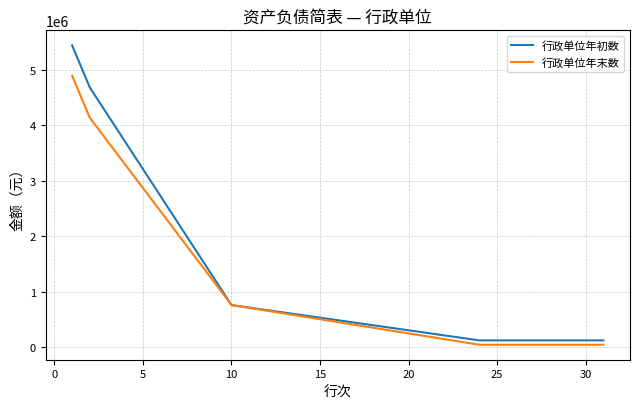

Reading right to left, list all the values displayed in this chart.

行政单位年初数: 123273.7	123273.7	123273.7	759060.0	4678708.3	5437768.3
行政单位年末数: 44627.1	44627.1	44627.1	759060.0	4132757.9	4891817.9